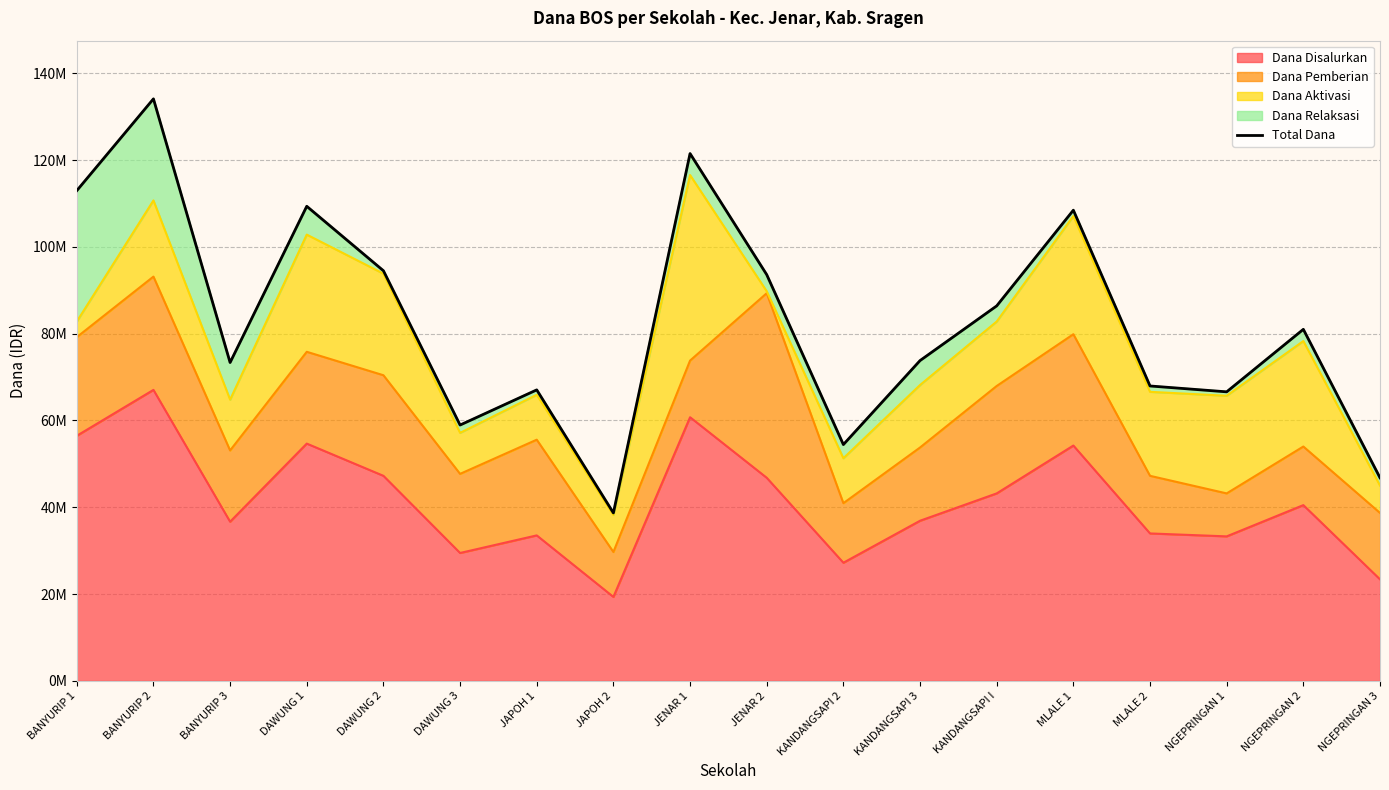

List the labels in order of value, smallest first.

JAPOH 2, NGEPRINGAN 3, KANDANGSAPI 2, DAWUNG 3, NGEPRINGAN 1, JAPOH 1, MLALE 2, BANYURIP 3, KANDANGSAPI 3, NGEPRINGAN 2, KANDANGSAPI I, JENAR 2, DAWUNG 2, MLALE 1, DAWUNG 1, BANYURIP 1, JENAR 1, BANYURIP 2